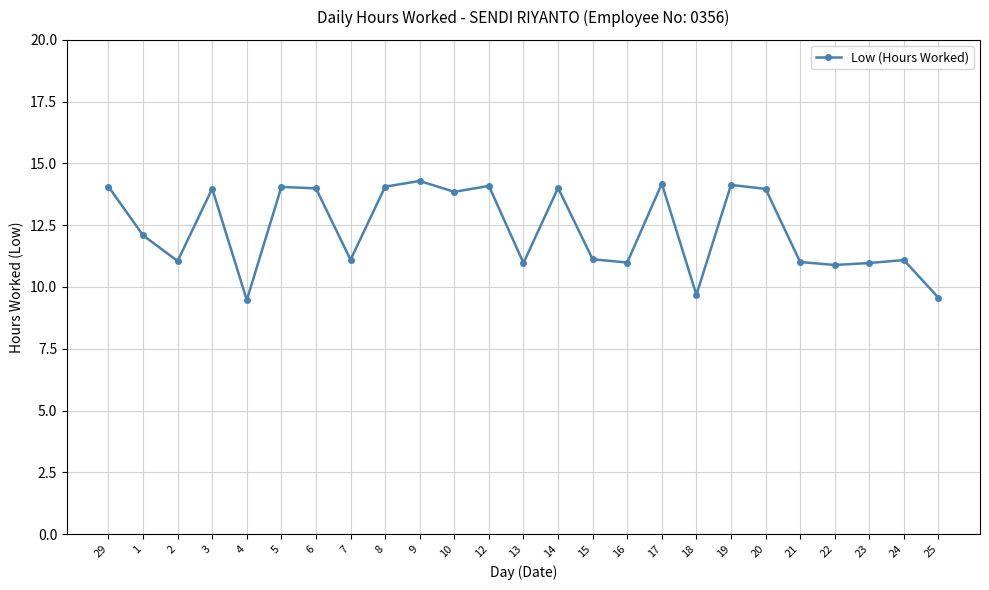

Where does the data first go above 12?

29